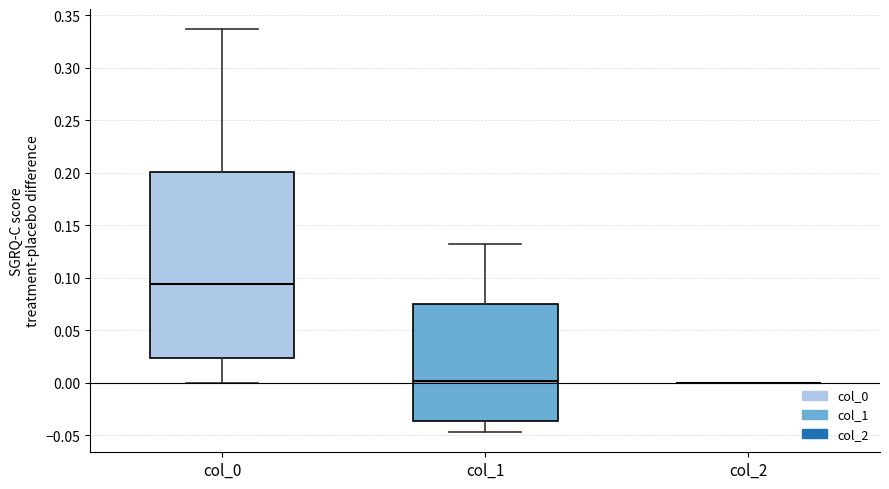

Which box is the tallest, from its lower edge to its upper edge?

col_0